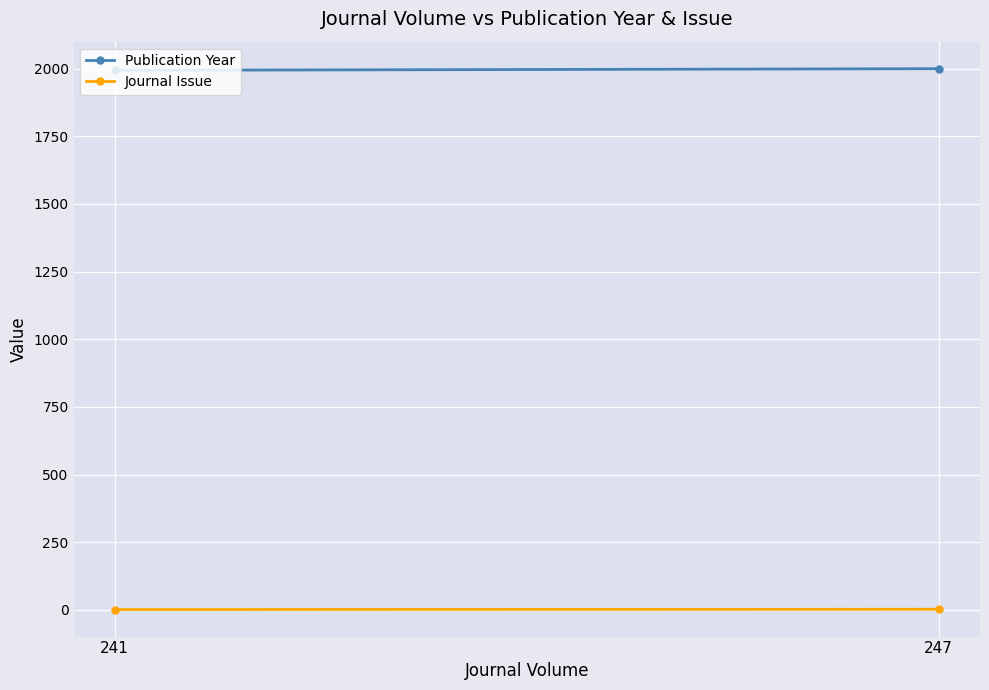

Which series has the largest range (max minus min)?

Publication Year